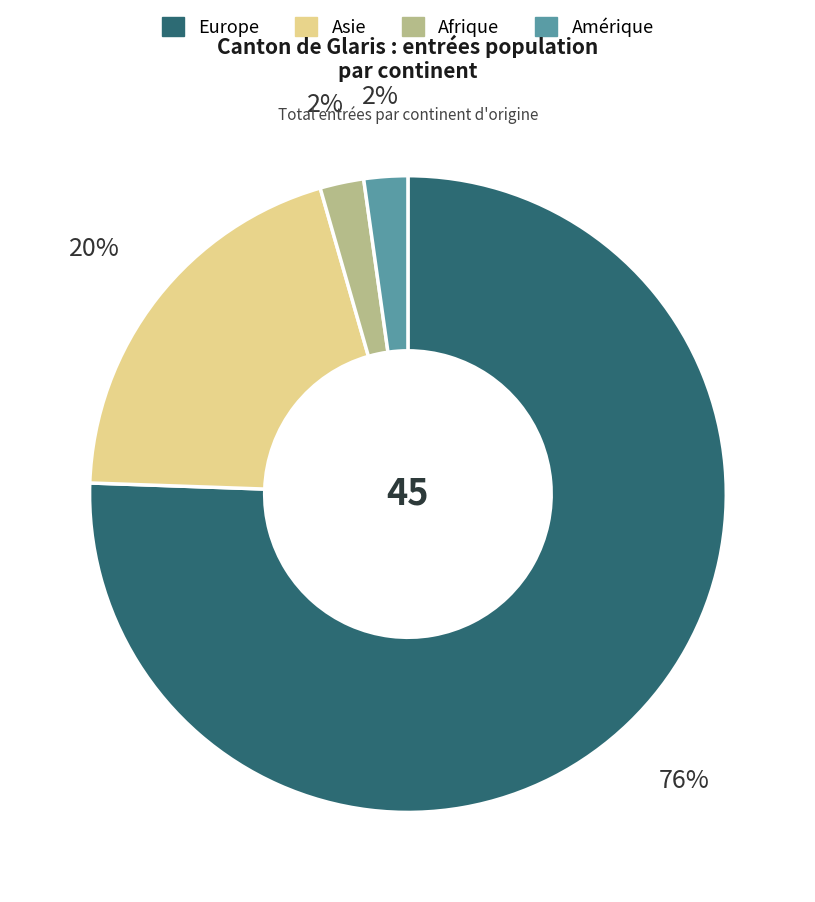

Does any single category account for the majority?

Yes